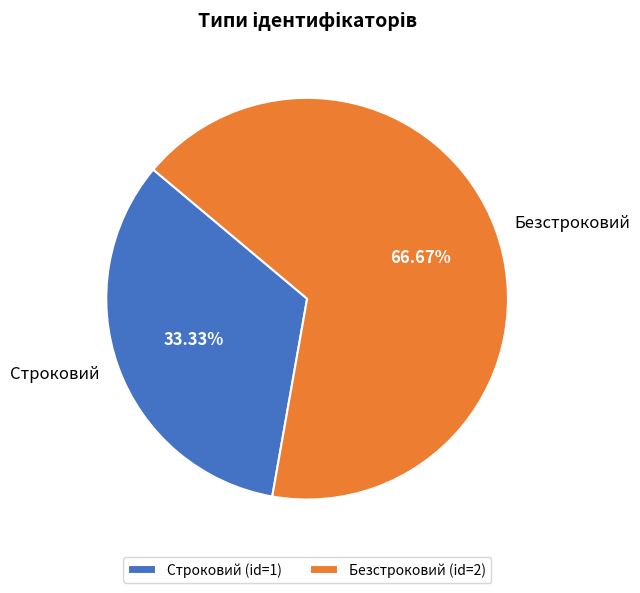

Rank the categories by value from highest to lowest.

Безстроковий, Строковий